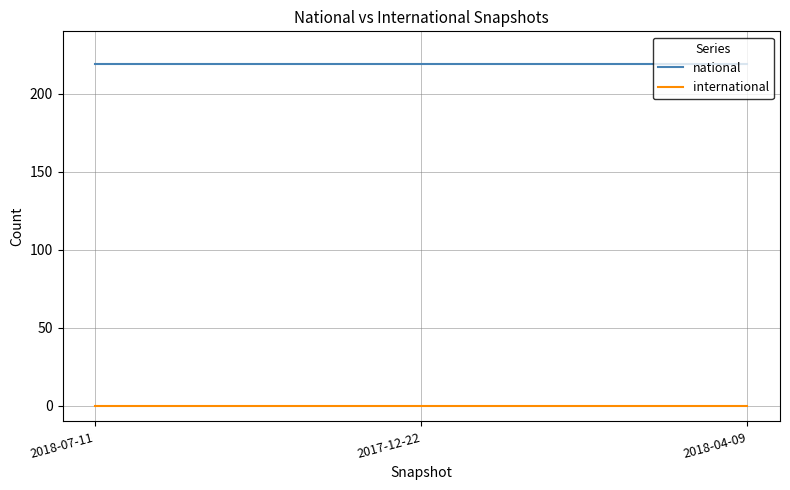

Is it true that international equals 0 at 2018-07-11?

True